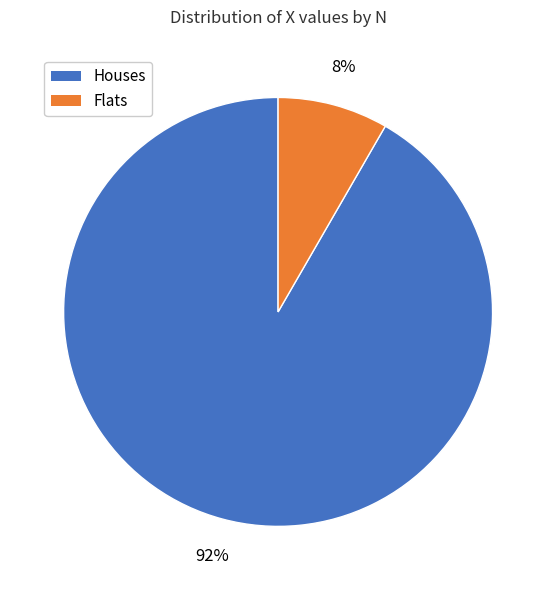

How many segments does this pie chart have?

2